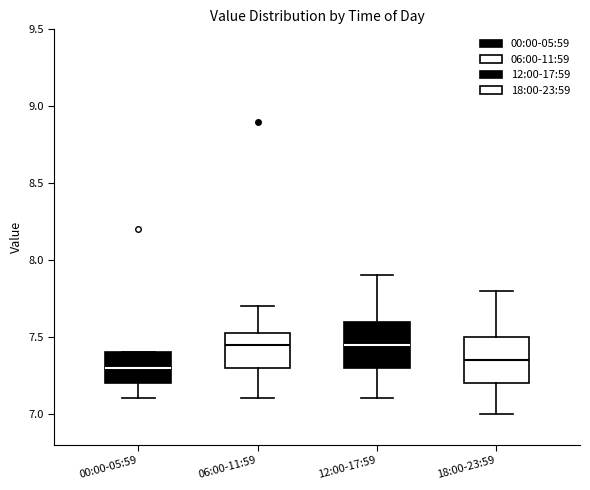

Reading left to right, read every box against the y-axis: the position of its median line, the range the box covers, and the ends of its whiskers. The values are not printed on the chart, so give them approximately, as read against the axis.

00:00-05:59: median 7.30, box 7.20 to 7.40, whiskers 7.10 to 7.40
06:00-11:59: median 7.45, box 7.30 to 7.55, whiskers 7.10 to 7.70
12:00-17:59: median 7.45, box 7.30 to 7.60, whiskers 7.10 to 7.90
18:00-23:59: median 7.35, box 7.20 to 7.50, whiskers 7.00 to 7.80